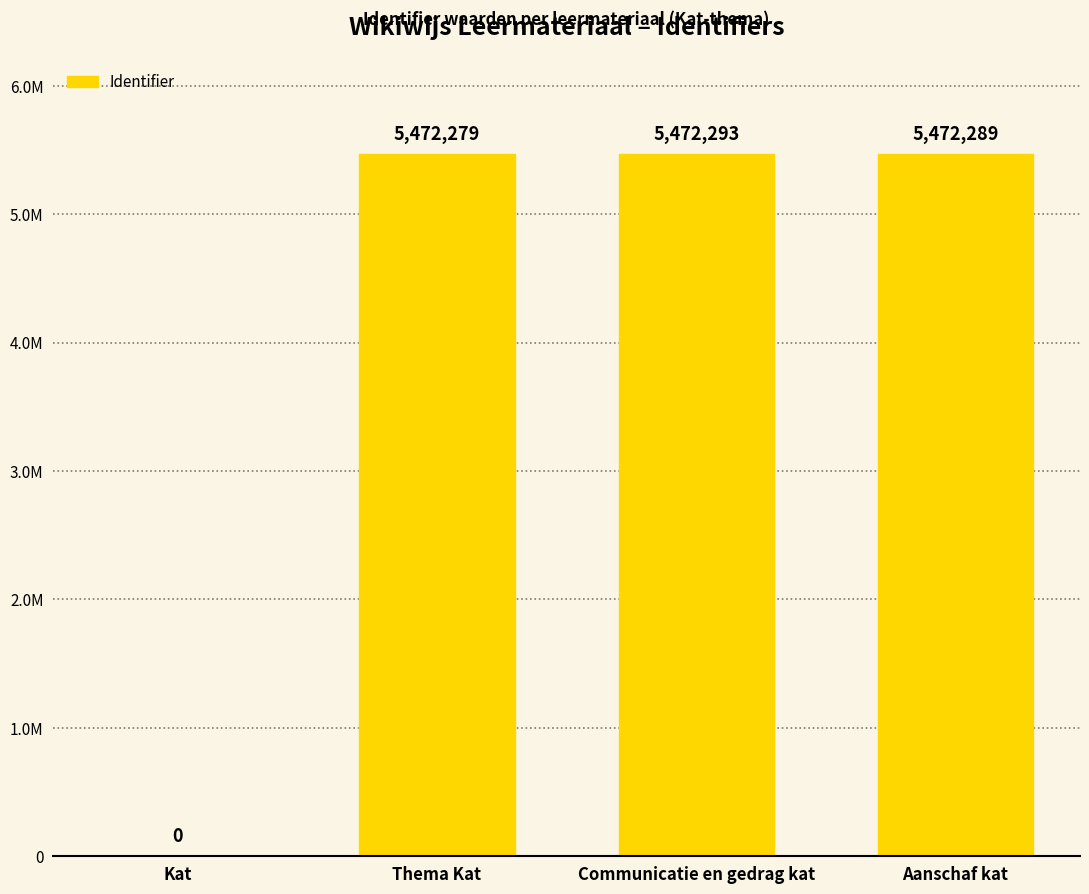

What is the ratio of the value at Aanschaf kat to the value at Thema Kat?

1.0